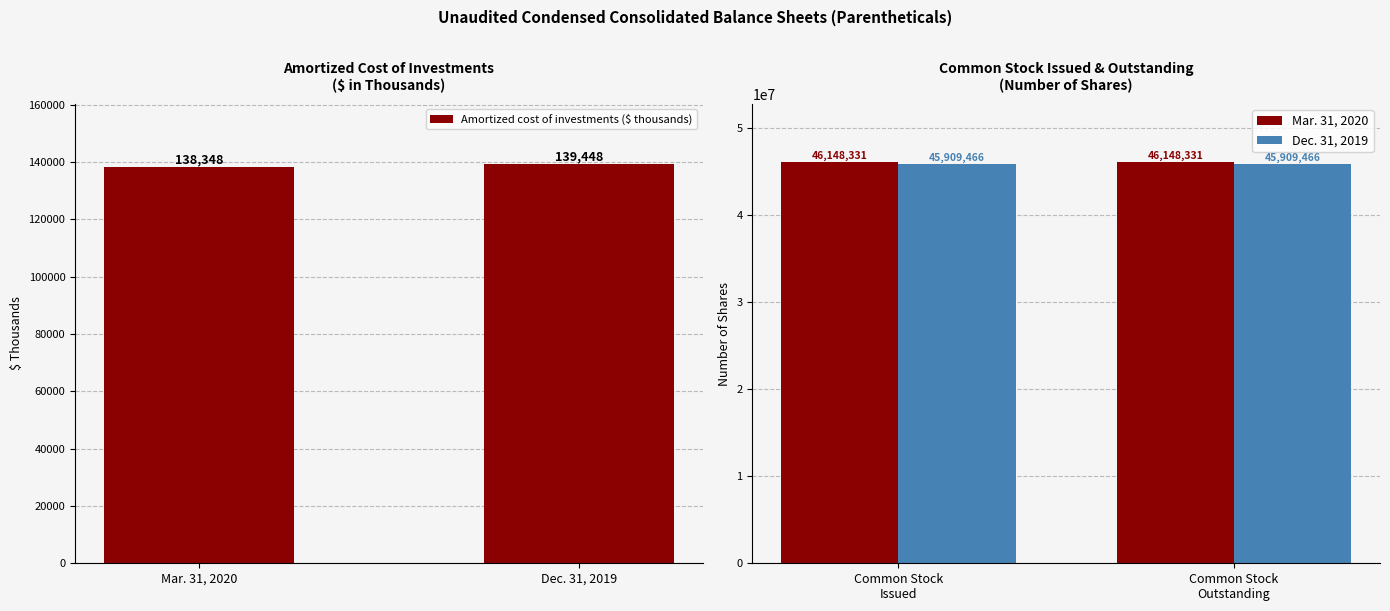

List the labels in order of Amortized cost of investments ($ thousands) value, largest first.

Dec. 31, 2019, Mar. 31, 2020